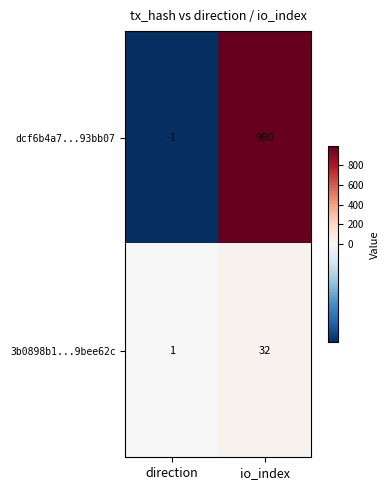

List the series in order of their peak value, lowest first.

3b0898b1...9bee62c, dcf6b4a7...93bb07